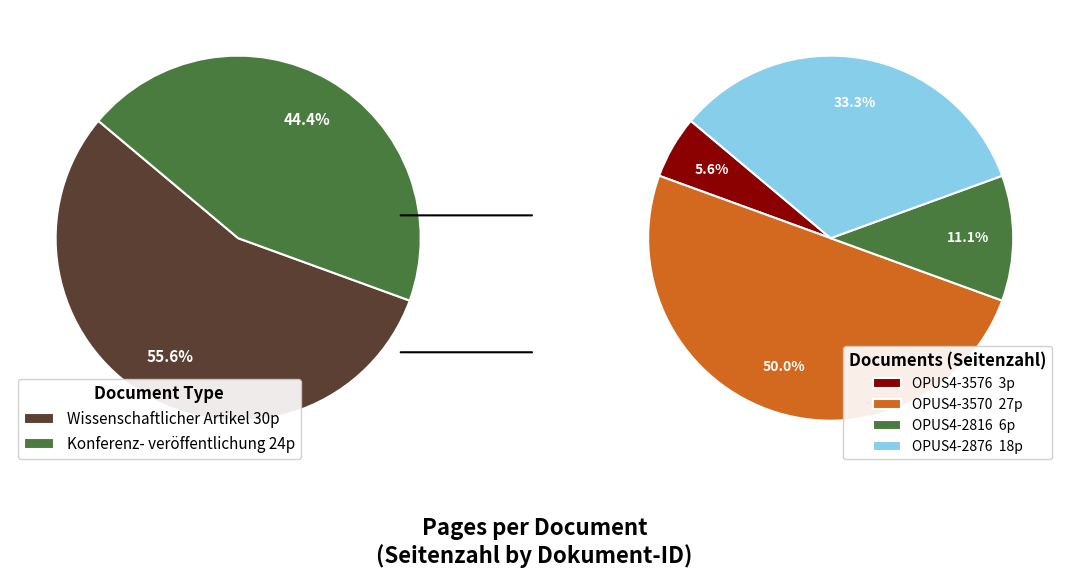

How many segments does this pie chart have?

4